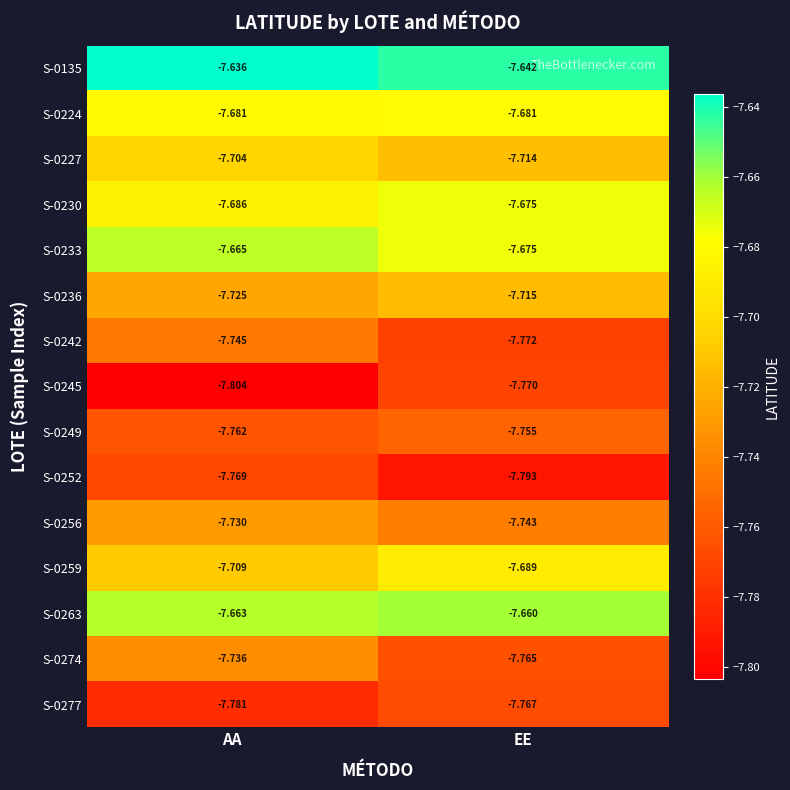

How many series are shown in this chart?

15